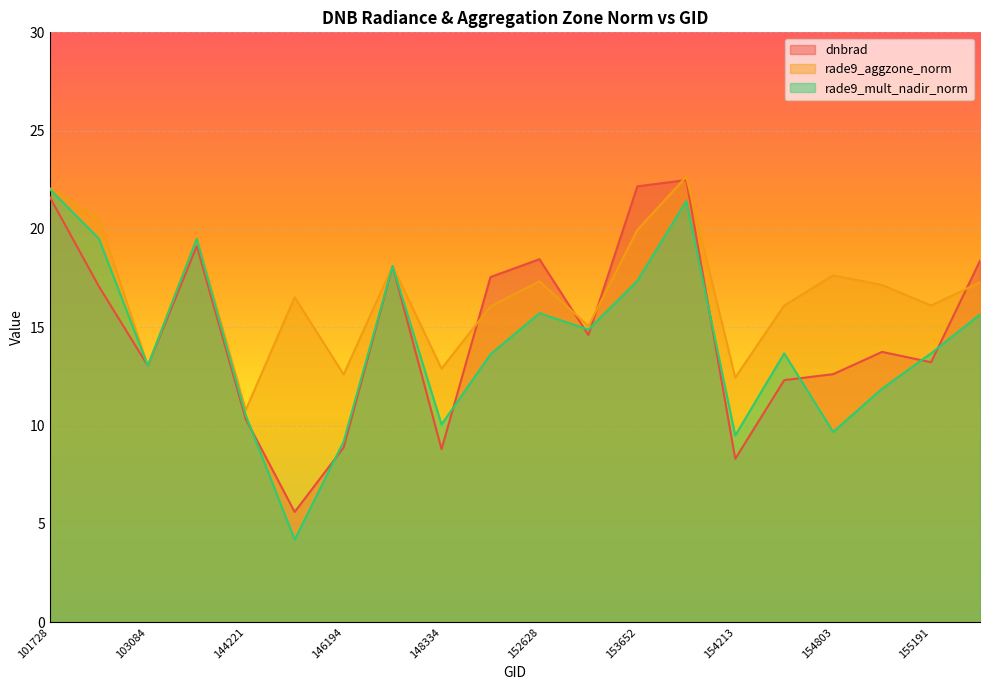

What is the total value across all series at 103686?

58.2